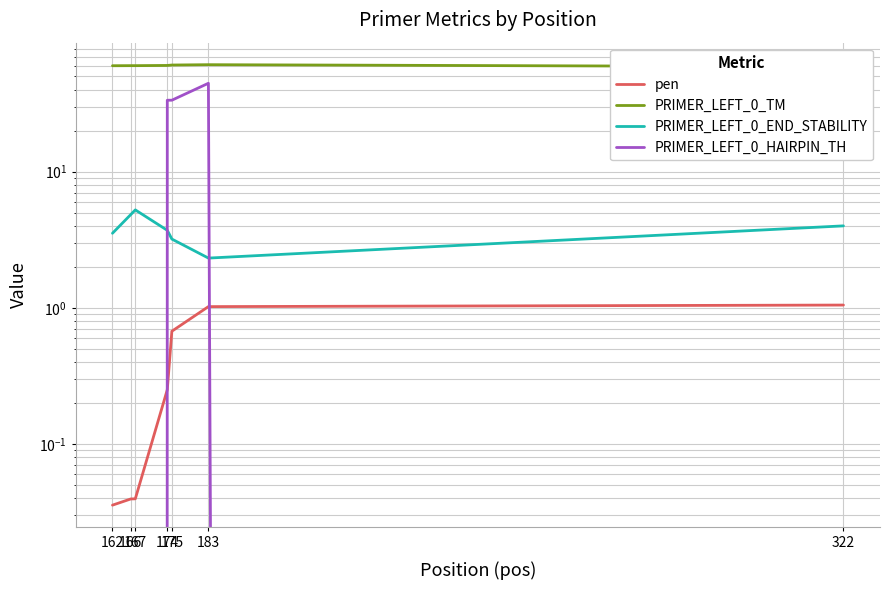

What are all the series names shown in the legend?

pen, PRIMER_LEFT_0_TM, PRIMER_LEFT_0_END_STABILITY, PRIMER_LEFT_0_HAIRPIN_TH